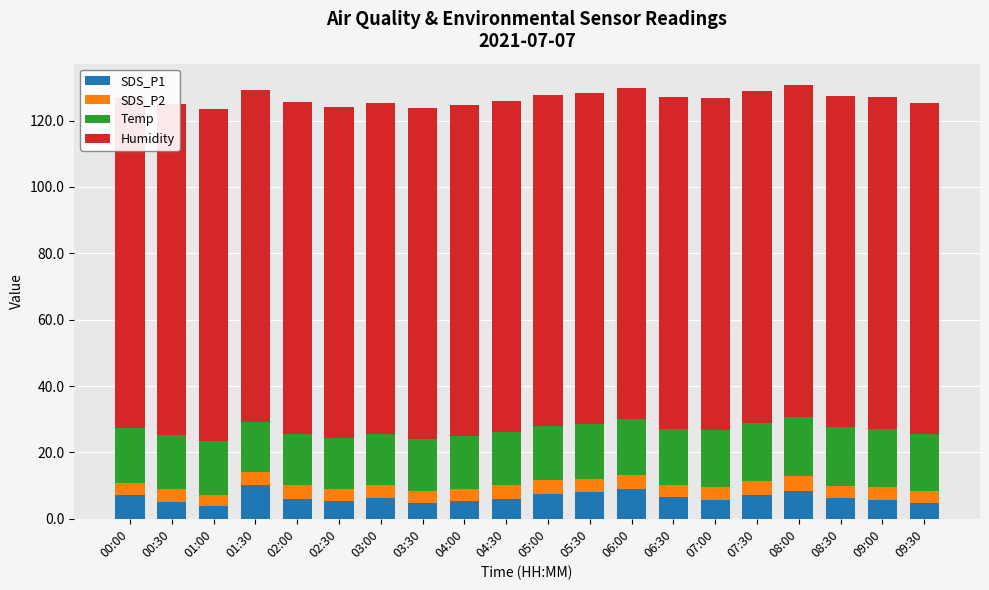

What are all the series names shown in the legend?

SDS_P1, SDS_P2, Temp, Humidity